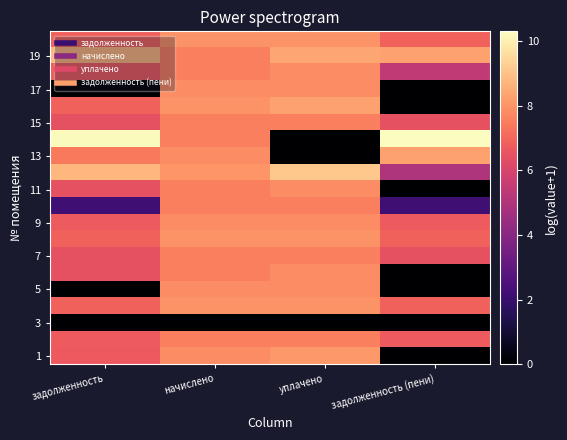

What is the total value across all series at задолженность?

117.6